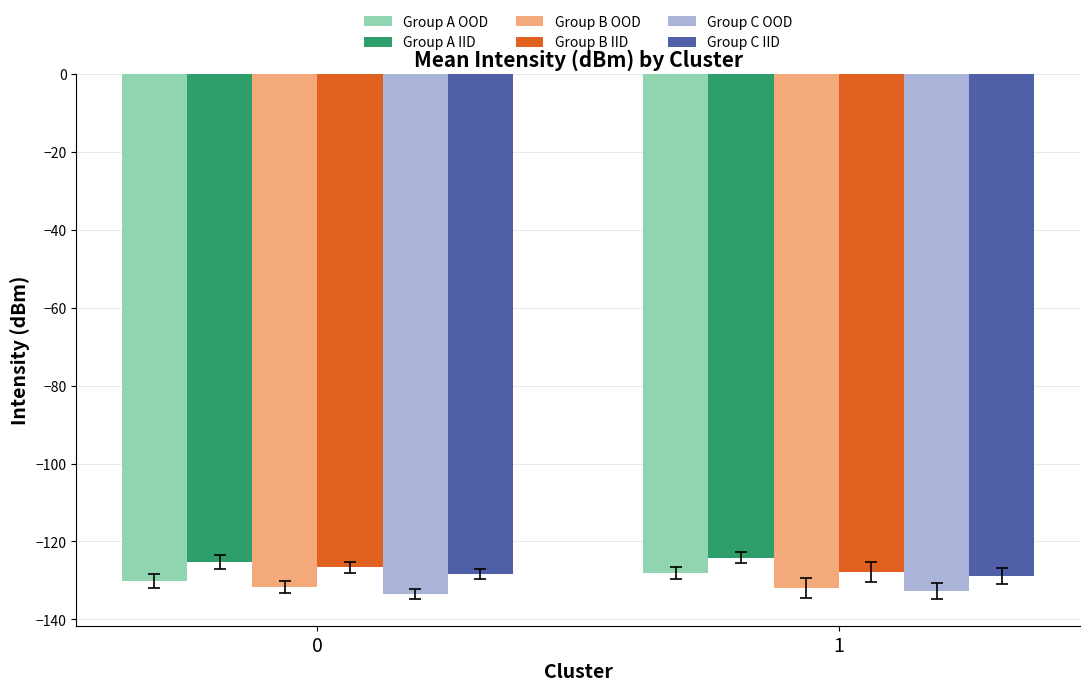

Is the value of Group C OOD at 0 greater than the value of Group A IID at 0?

No